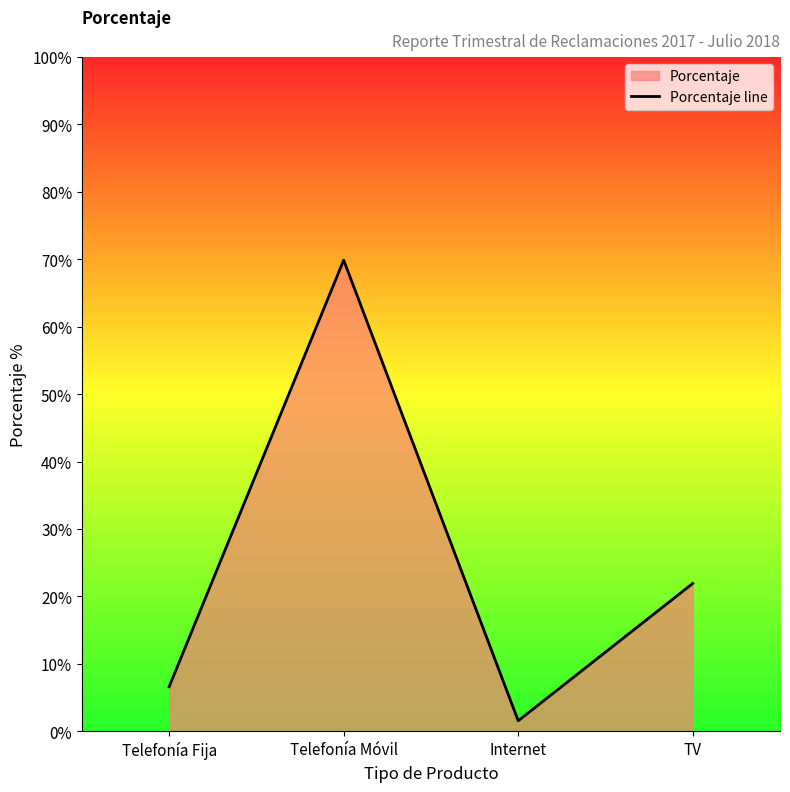

The chart shows a value of 0.2 at TV. True or false?

True